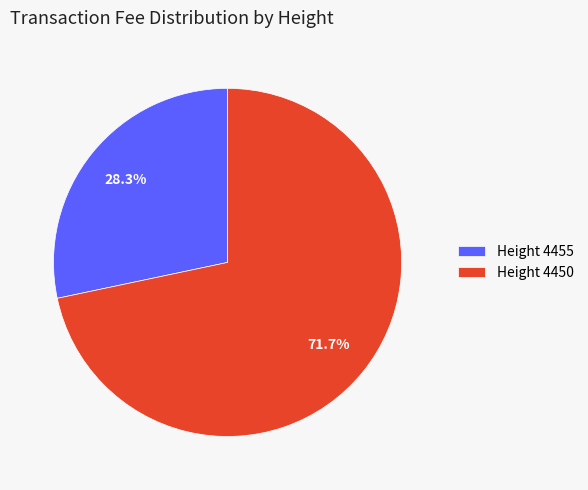

Approximately how many times larger is the value at Height 4450 compared to Height 4455?

2.5